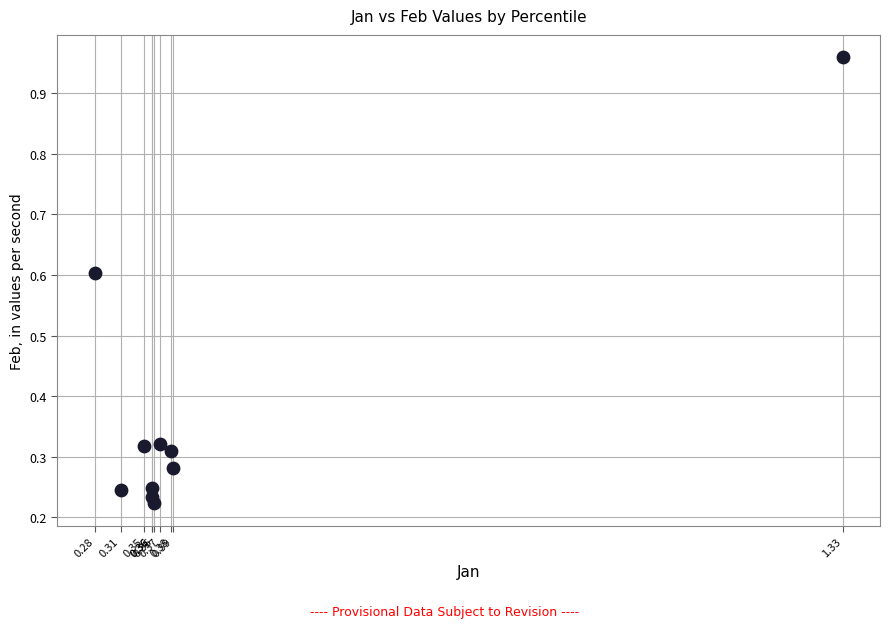

What is the range of Y values (max minus min)?

0.7